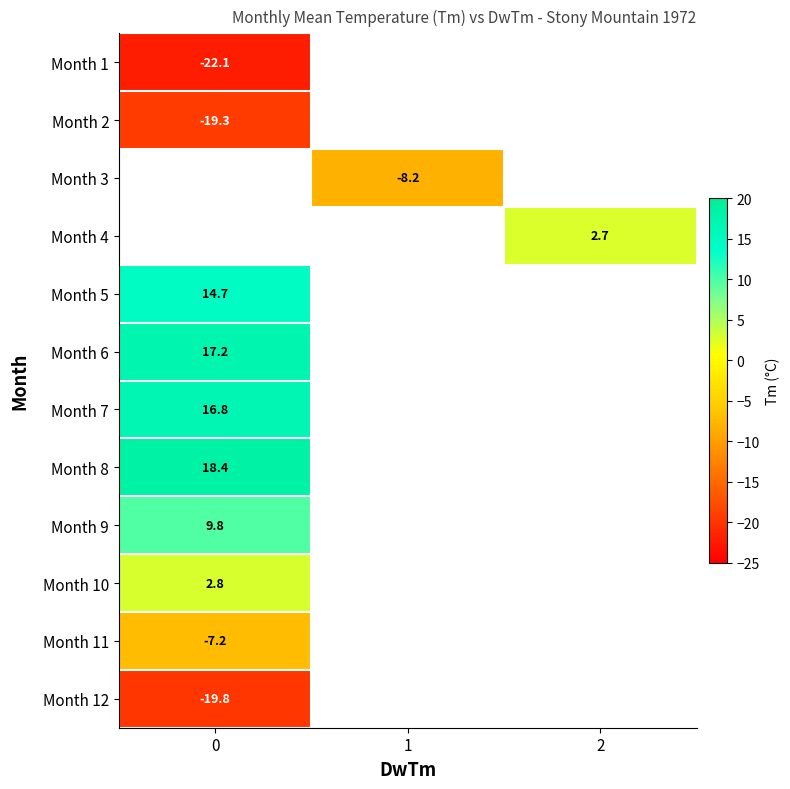

The Month 3 series shows -1.7 at 1. True or false?

False